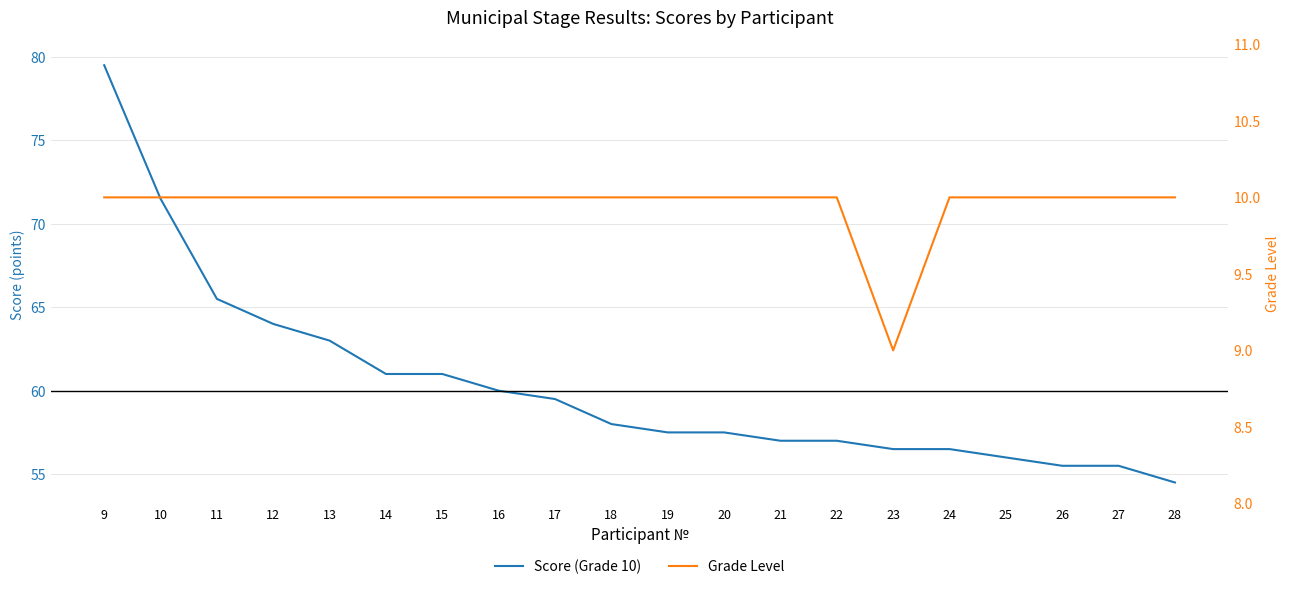

Count the Grade Level values in the range 10 to 11.

19